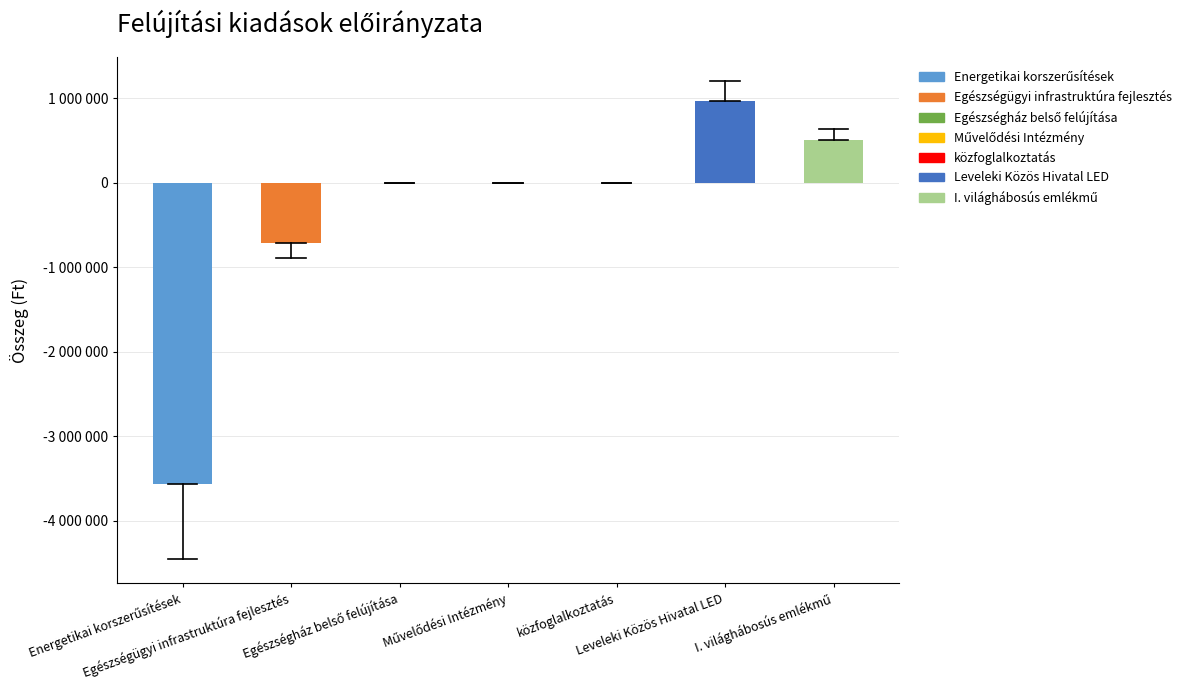

Which has a higher value, Energetikai korszerűsítések or Egészségügyi infrastruktúra fejlesztés?

Egészségügyi infrastruktúra fejlesztés